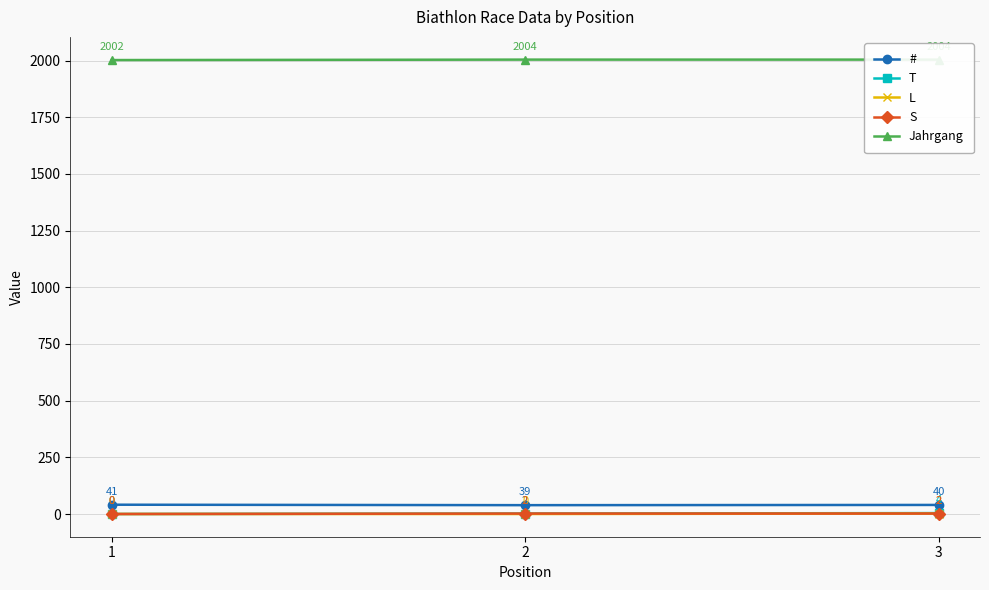

Which series has the largest total across all categories?

Jahrgang